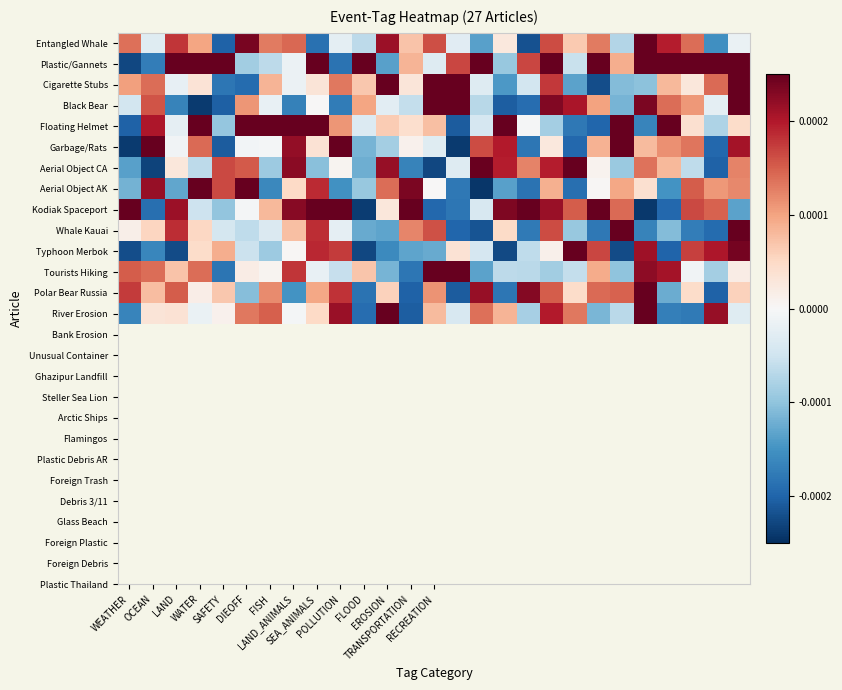

How many data points does each series have?

27